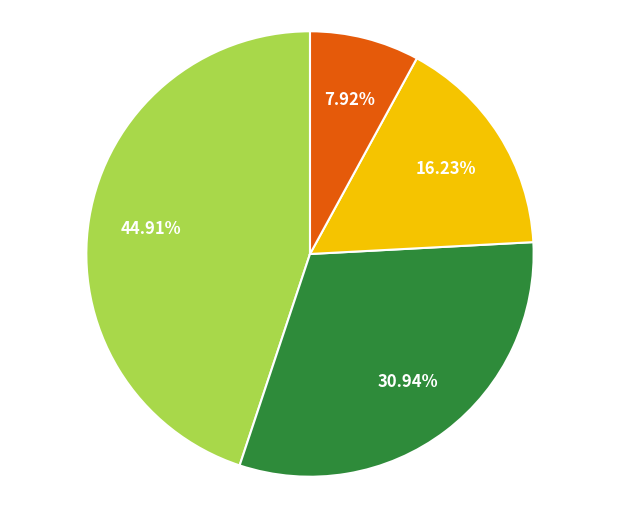

Does any single category account for the majority?

No